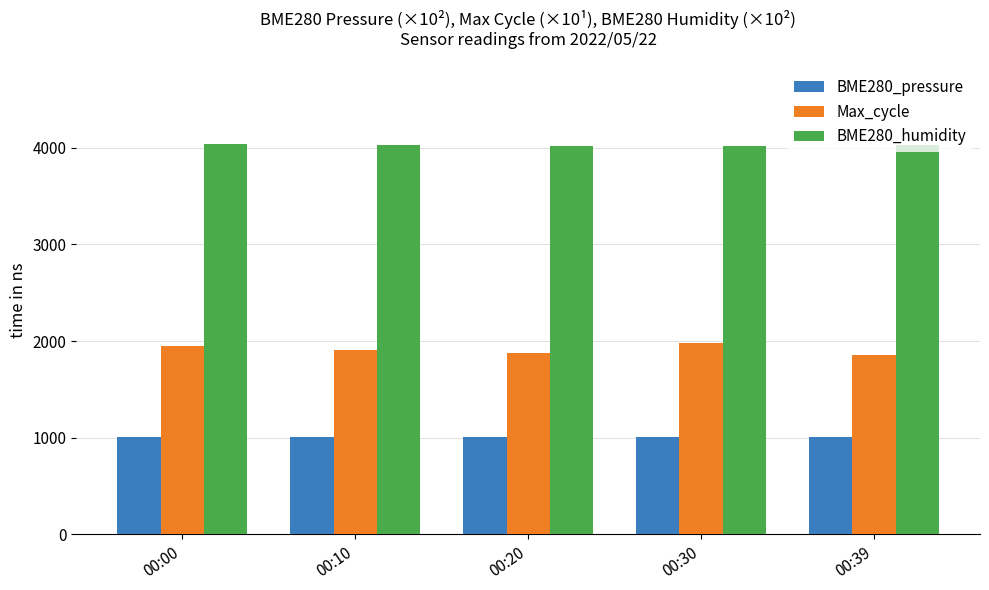

Which series has the largest range (max minus min)?

Max_cycle